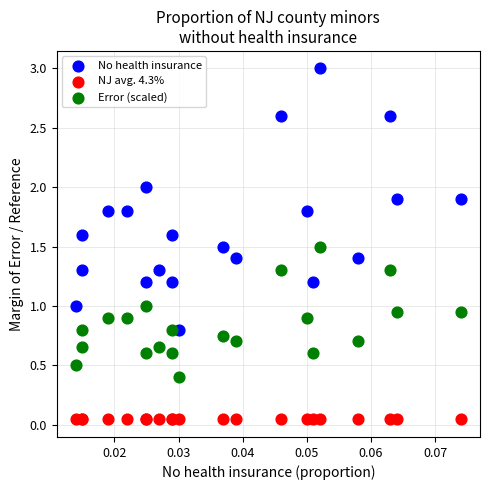

Which series contains the lowest Y value?

NJ avg. 4.3%